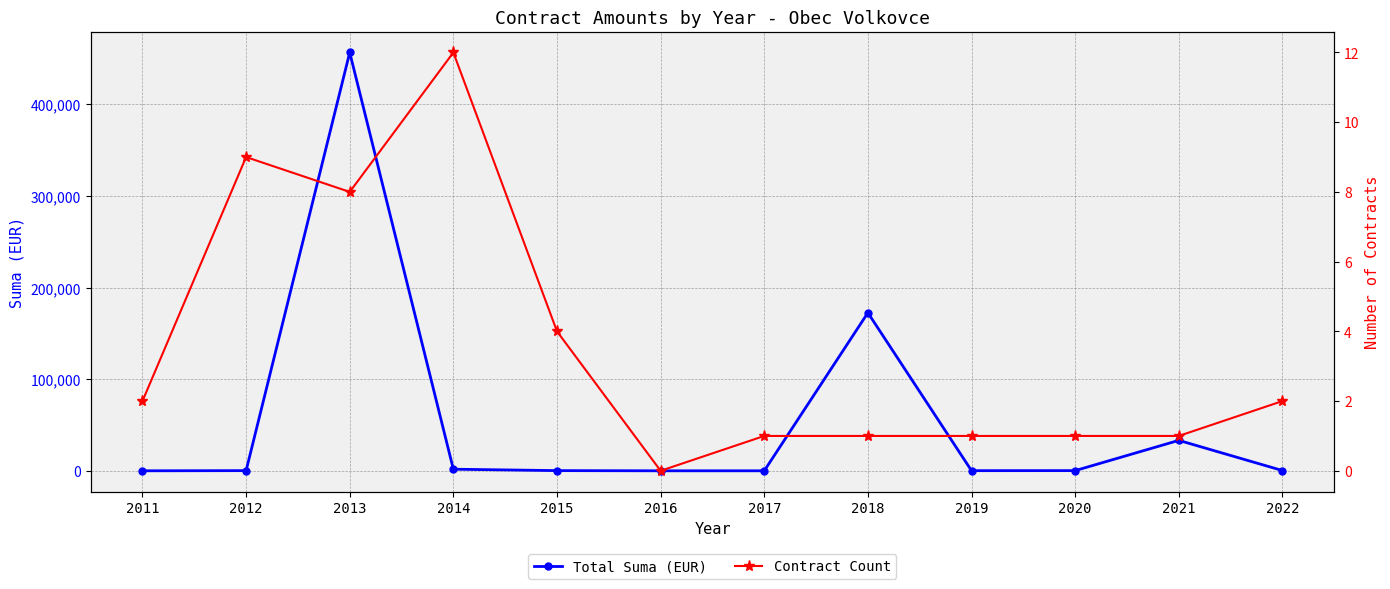

At how many categories does at least one series exceed 329139?

1